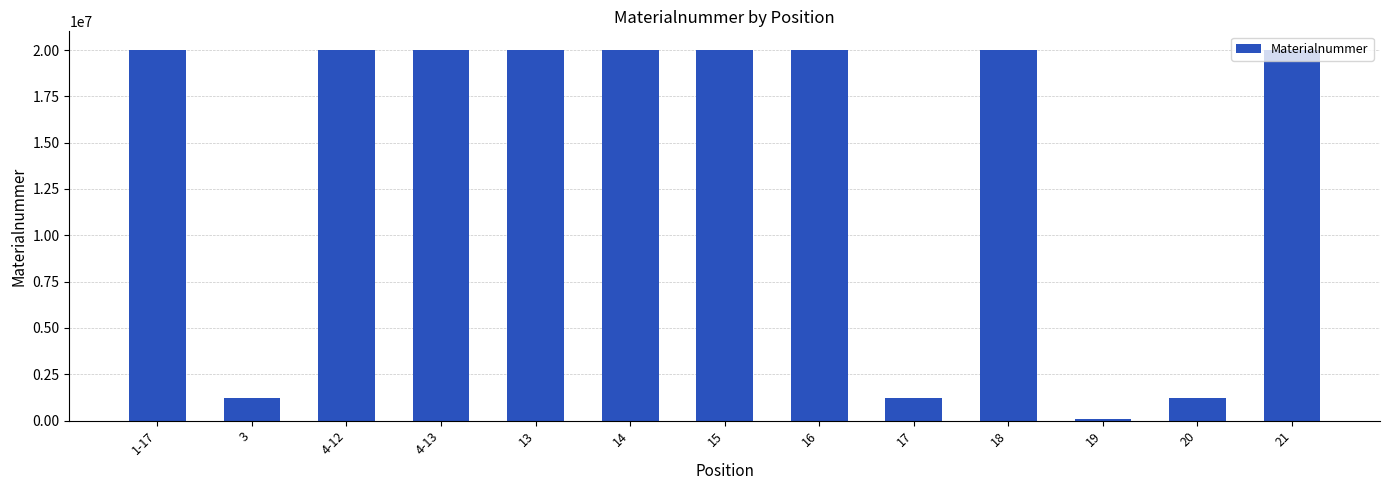

What is the average value?

14139955